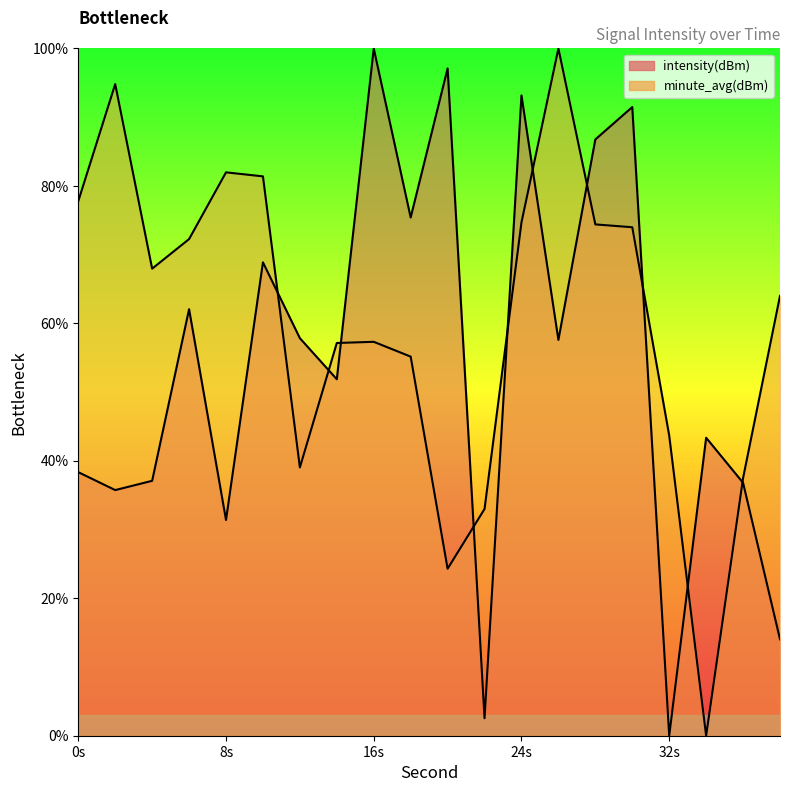

Between which two adjacent categories do intensity(dBm) and minute_avg first intersect?

10 and 12